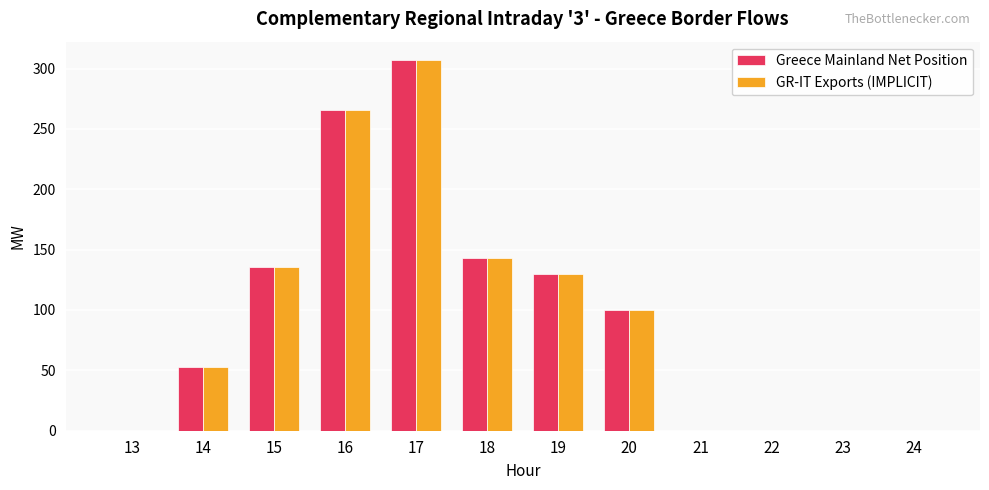

Where is Greece Mainland Net Position nearest to the value 153?

18